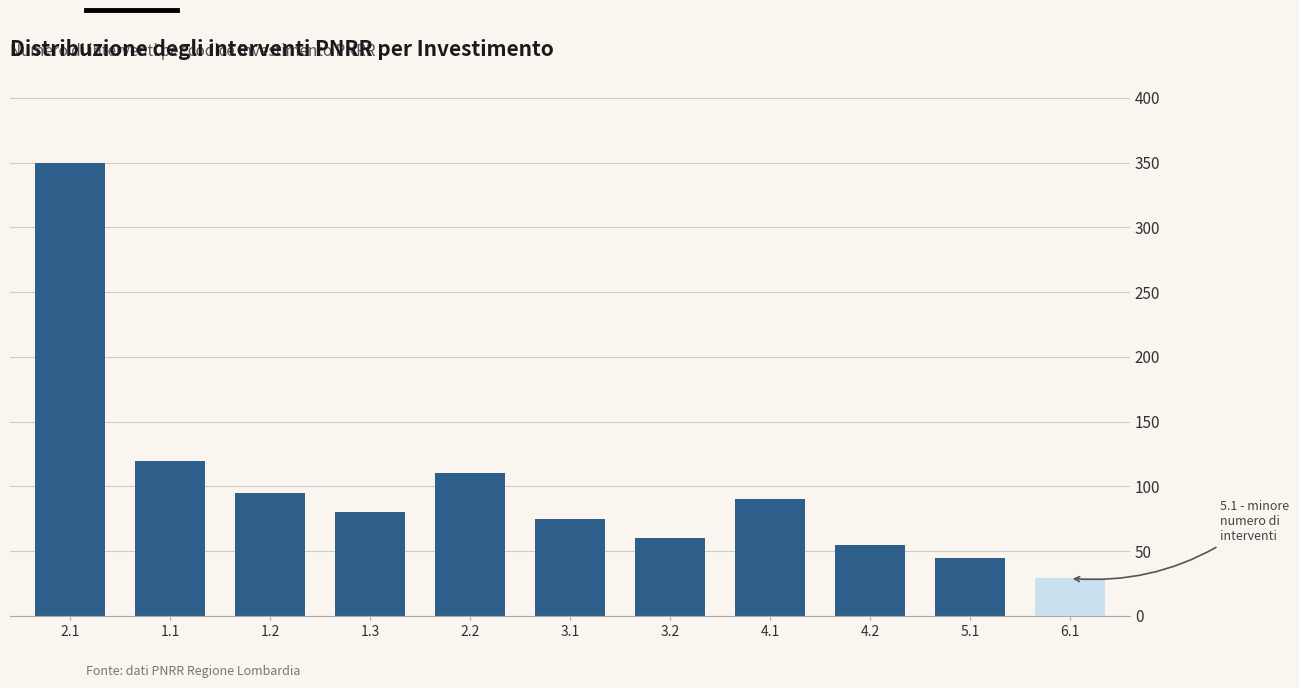

Reading right to left, list all the values displayed in this chart.

29	45	55	90	60	75	110	80	95	120	350